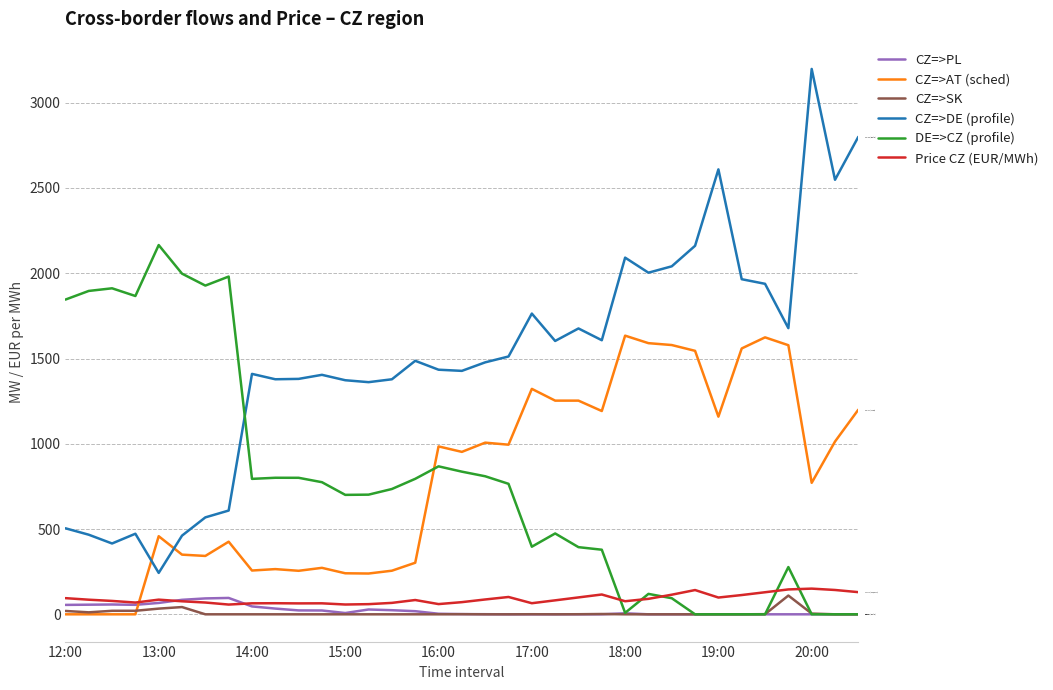

Which series ends up on top after the final intersection of DE=>CZ (profile) and CZ=>AT (sched)?

CZ=>AT (sched)